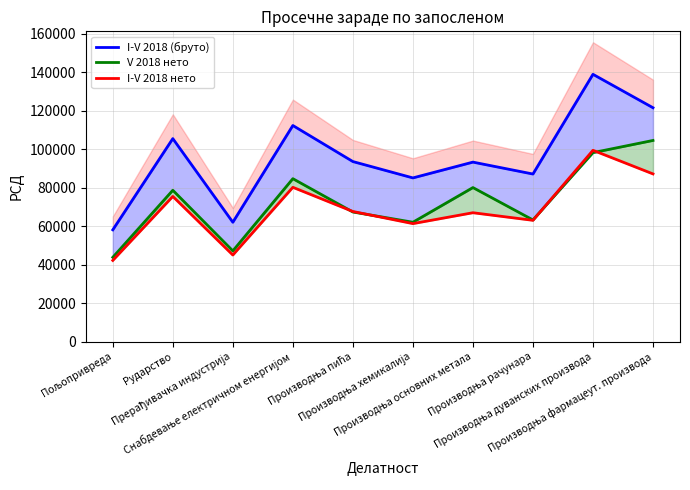

How many interior local valleys does the I-V 2018 нето series have?

3